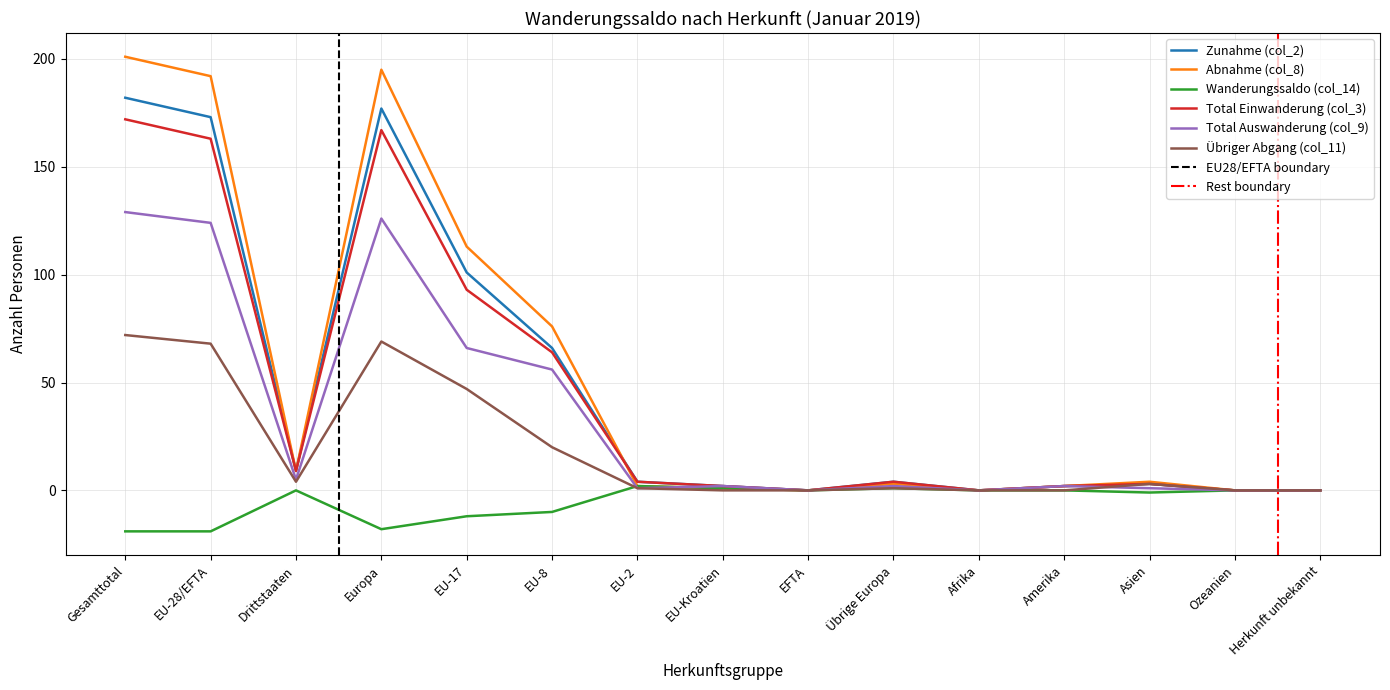

What is the sum of the Total Einwanderung (col_3) values at Amerika and Übrige Europa?

6